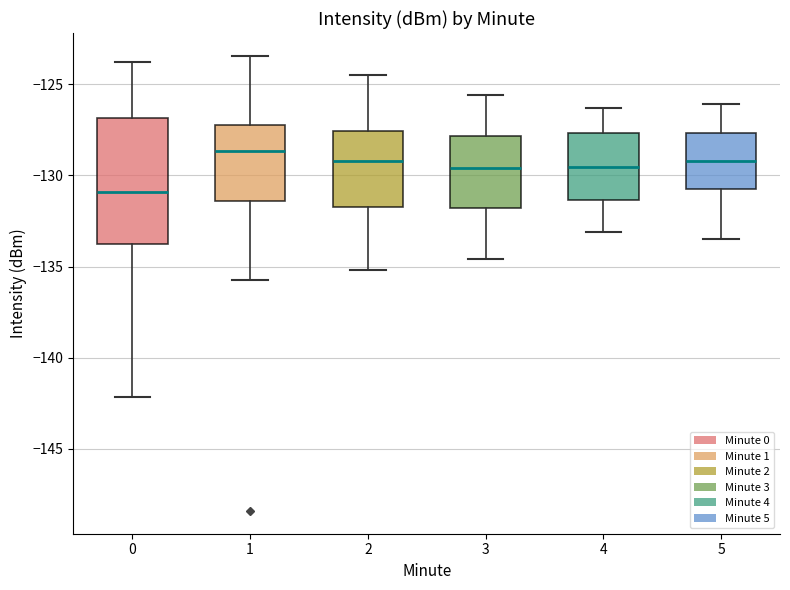

Where is the upper edge of the box at x = 1 on the y-axis? The values are not printed on the chart, so give them approximately, as read against the axis.

-127.0